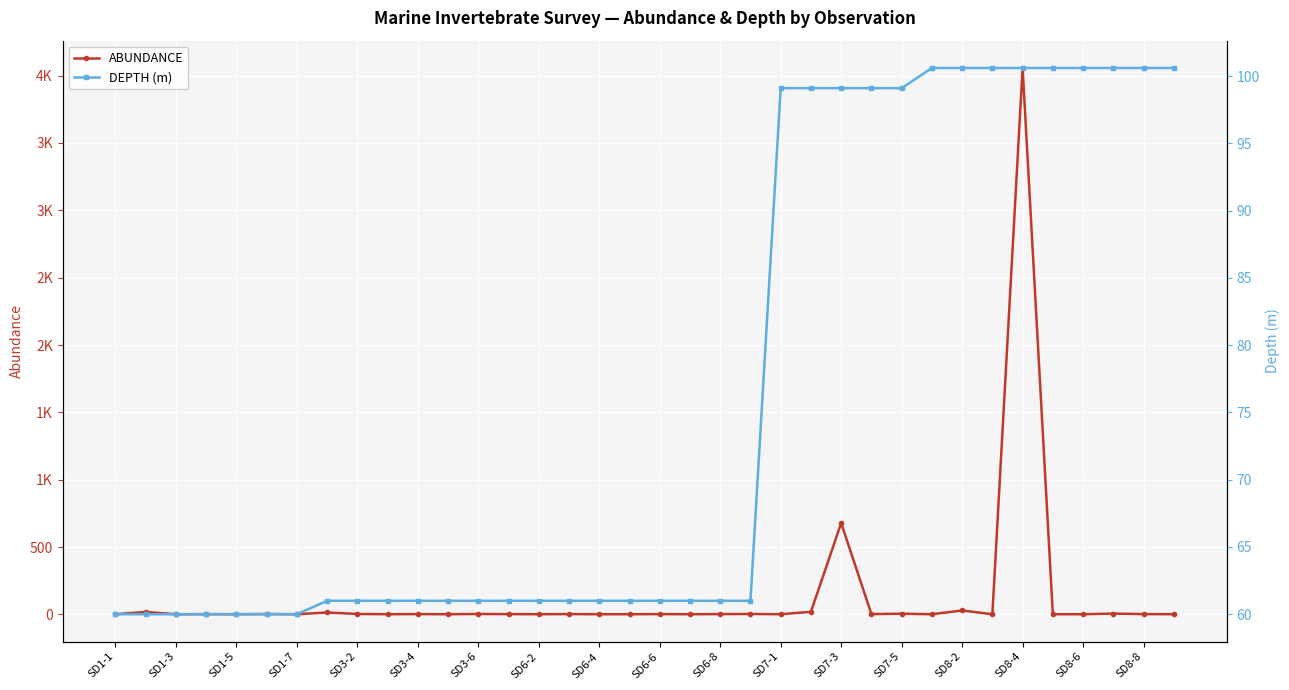

What is the sum of all DEPTH (m) values?

2735.9